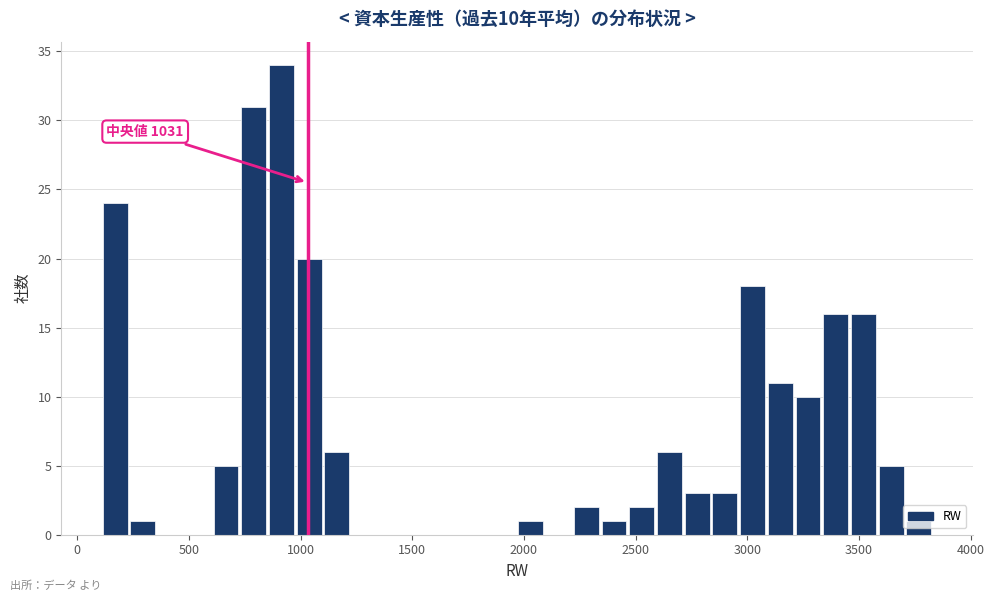

Around what value on the x-axis is the tallest bar? Give the approximate position of its centre, as read against the axis.

900